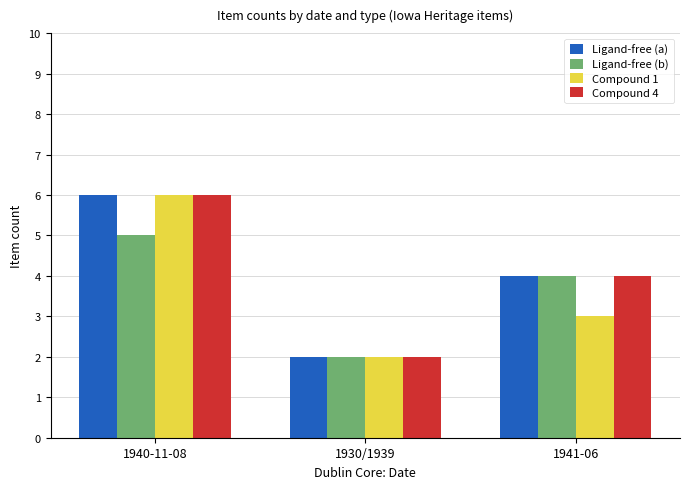

Reading left to right, extract all data points from this chart.

Ligand-free (a): 1940-11-08=6	1930/1939=2	1941-06=4
Ligand-free (b): 1940-11-08=5	1930/1939=2	1941-06=4
Compound 1: 1940-11-08=6	1930/1939=2	1941-06=3
Compound 4: 1940-11-08=6	1930/1939=2	1941-06=4